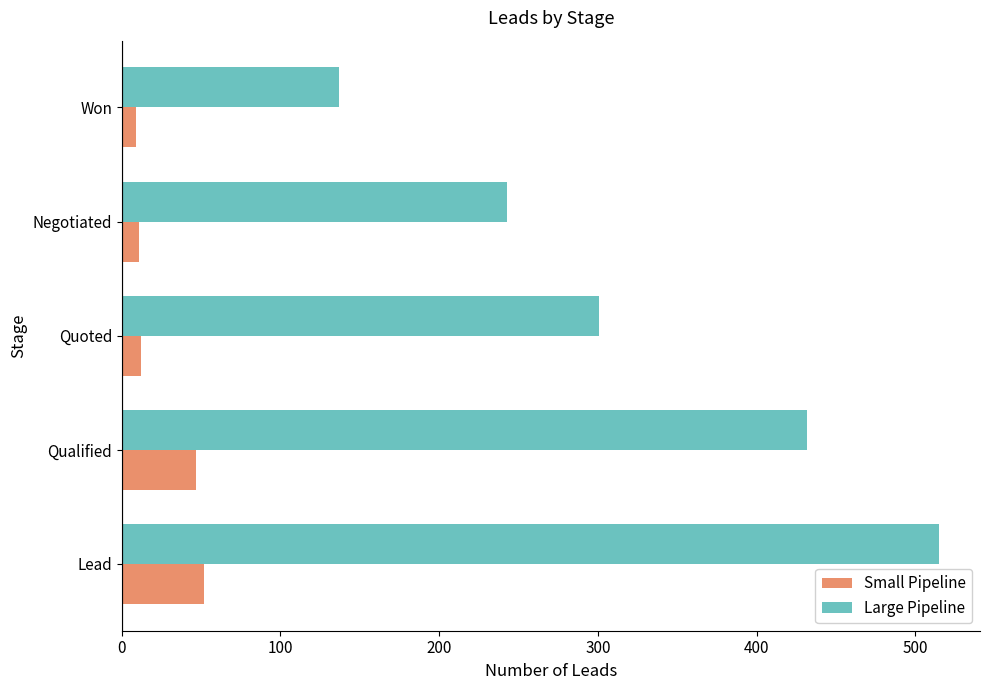

At which category is the sum across all series the highest?

Lead